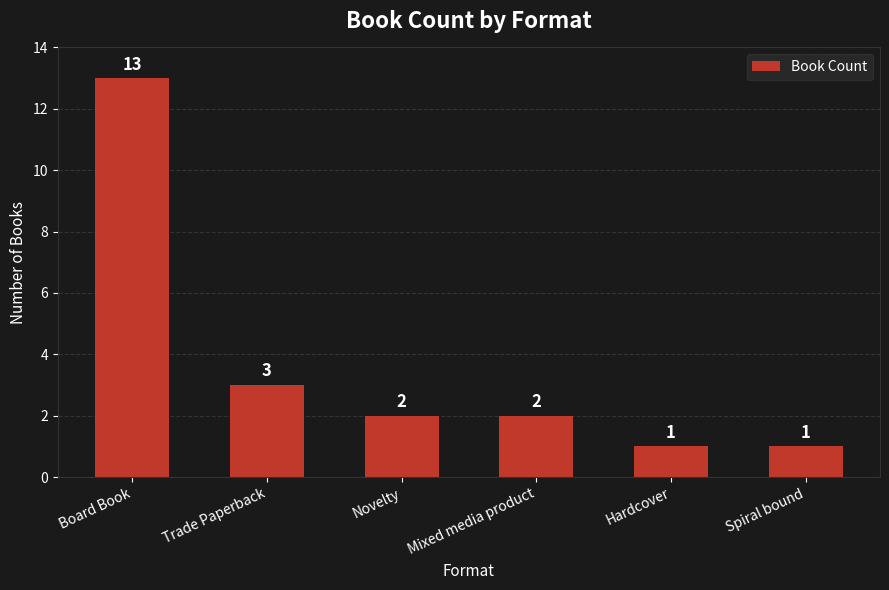

Is it true that the value at Mixed media product is 1?

False